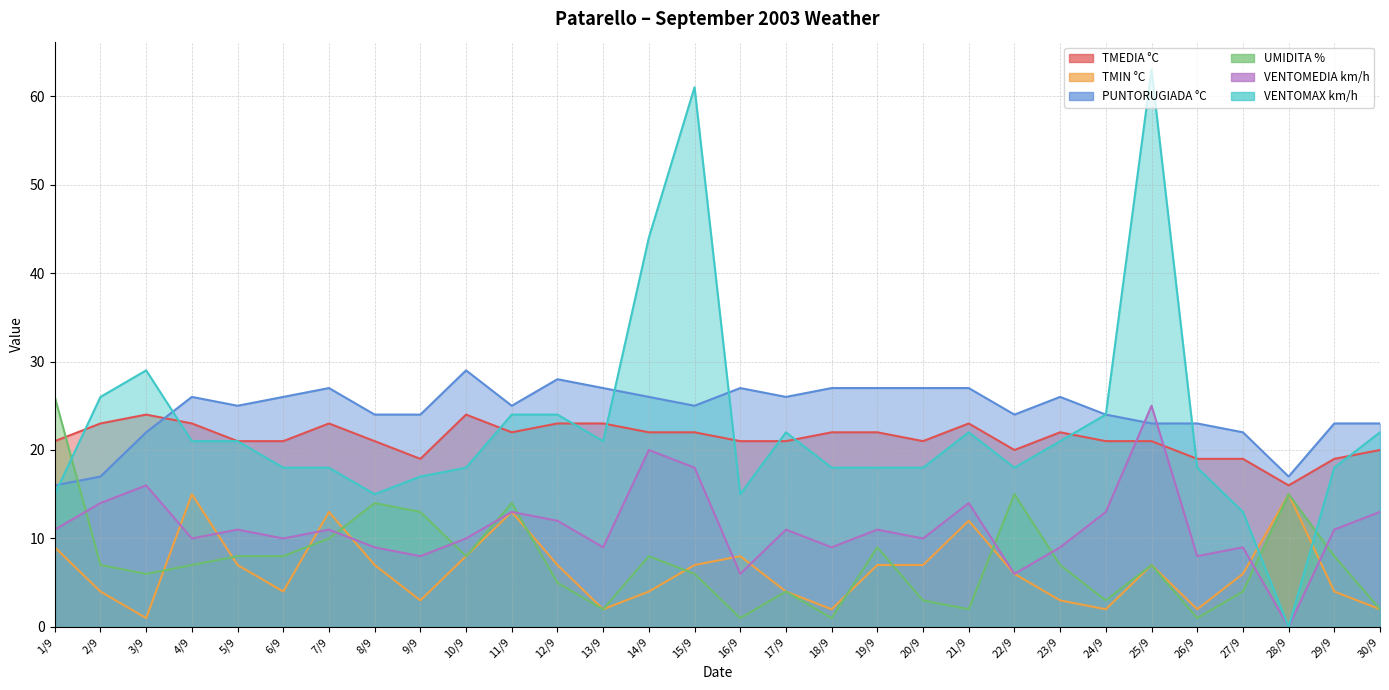

At which category is the sum across all series the highest?

25/9